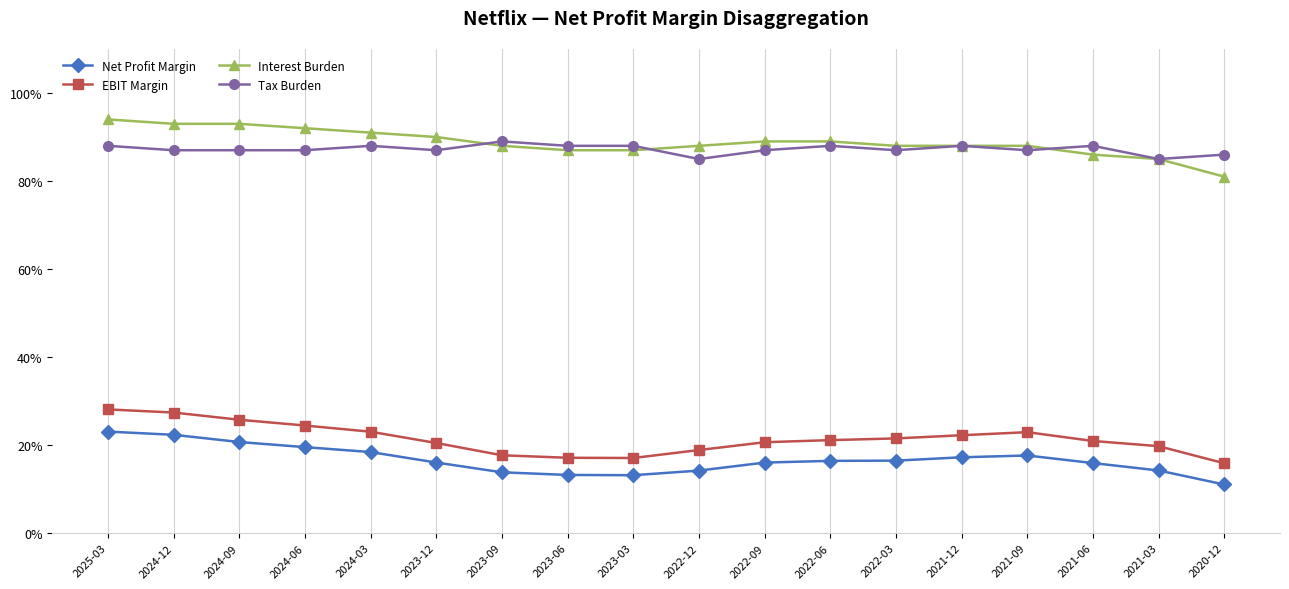

What is the label of the 15th point from the left?

2021-09